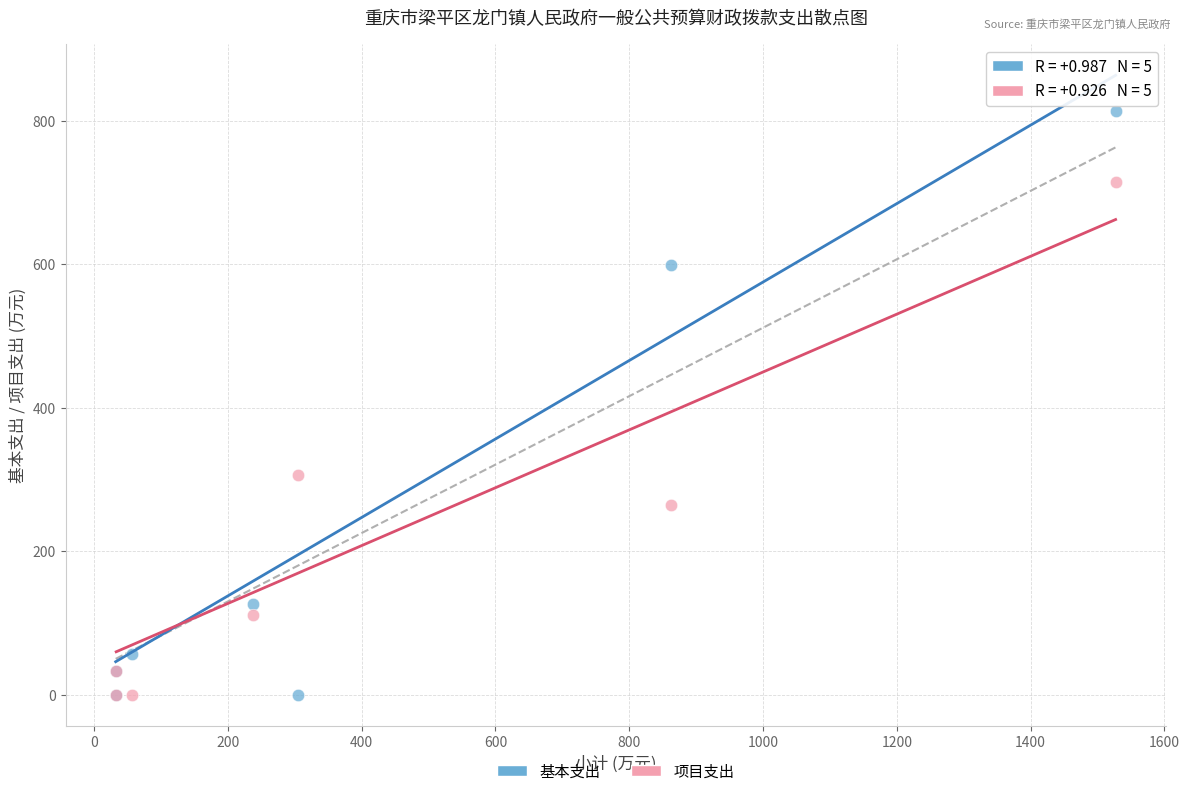

Across all series, what Y value is closest to 406?

305.5